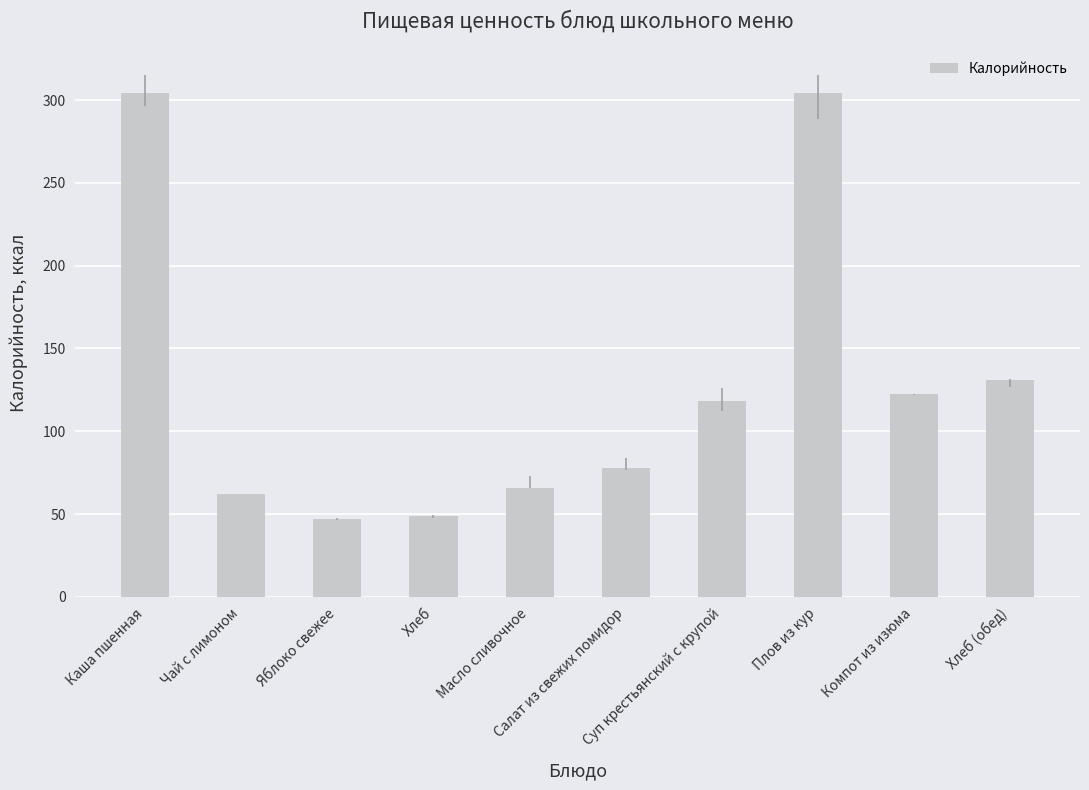

What is the label of the 10th bar from the left?

Хлеб (обед)